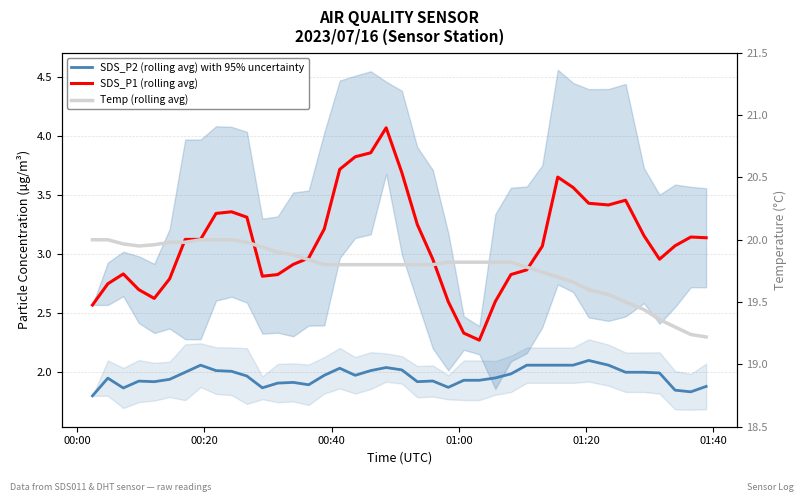

What is the value of the SDS_P1 (rolling avg) point at the 1st from the left?

2.6